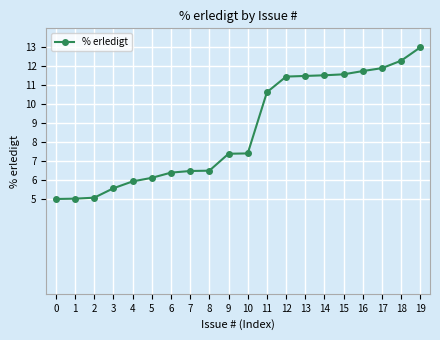

What is the sum of all values?

172.5